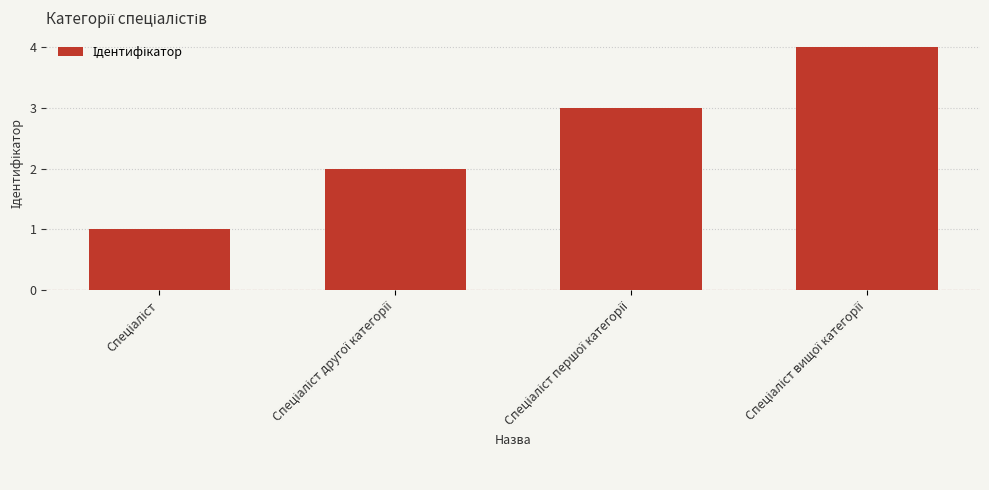

What is the sum of all values?

10